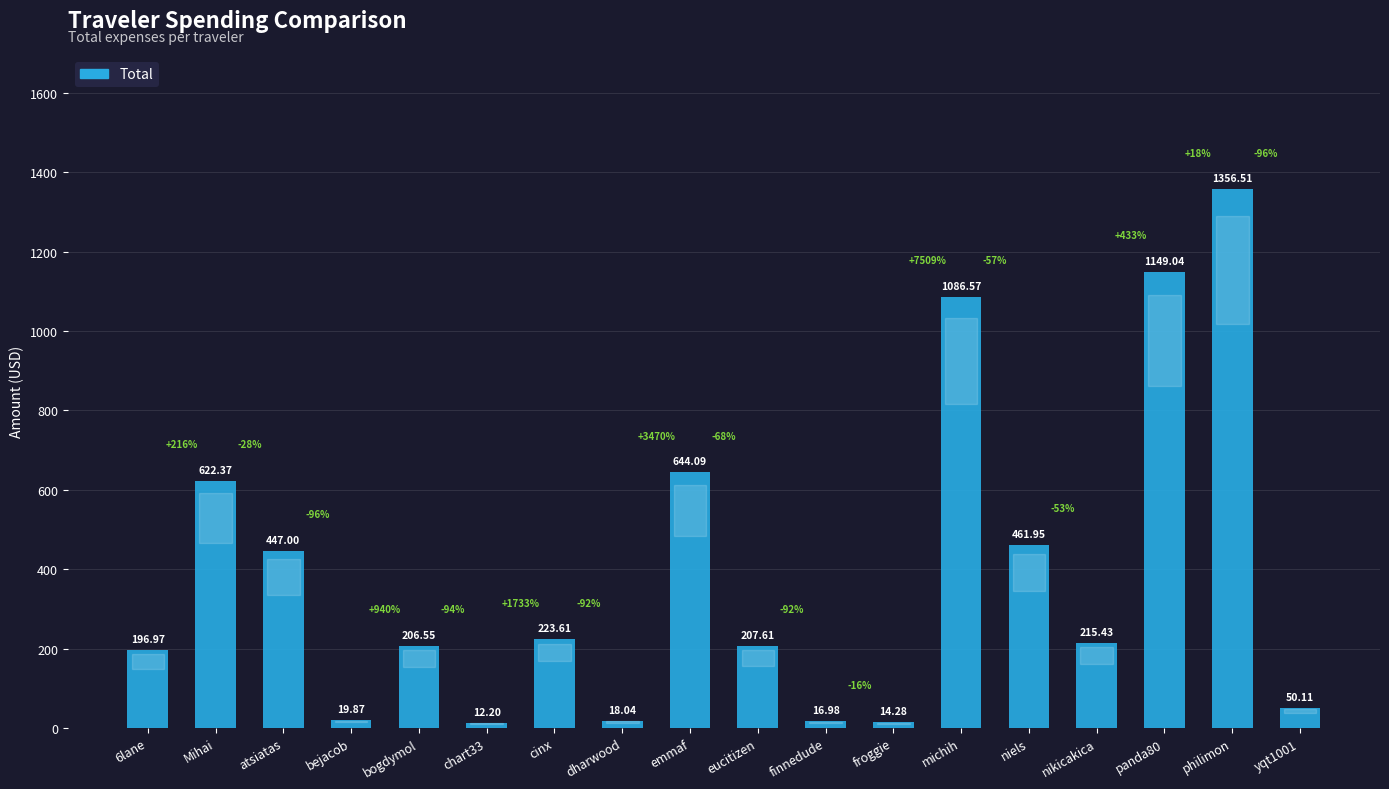

Approximately how many times larger is the value at atsiatas compared to bejacob?

22.5